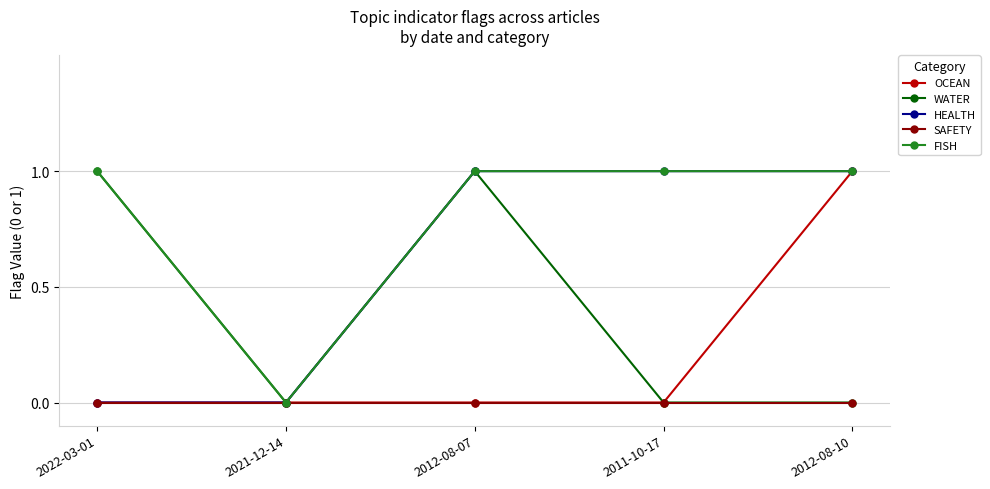

What is the average value of the HEALTH series?

1